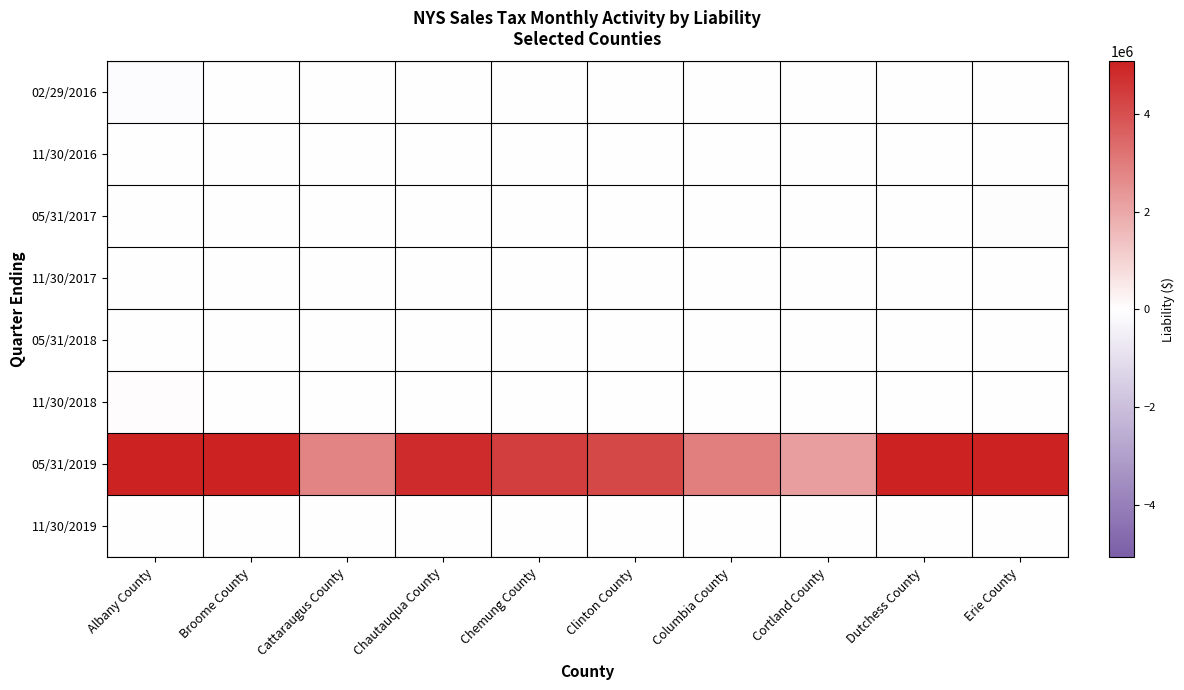

Which has a higher value, Chautauqua County or Dutchess County?

Chautauqua County